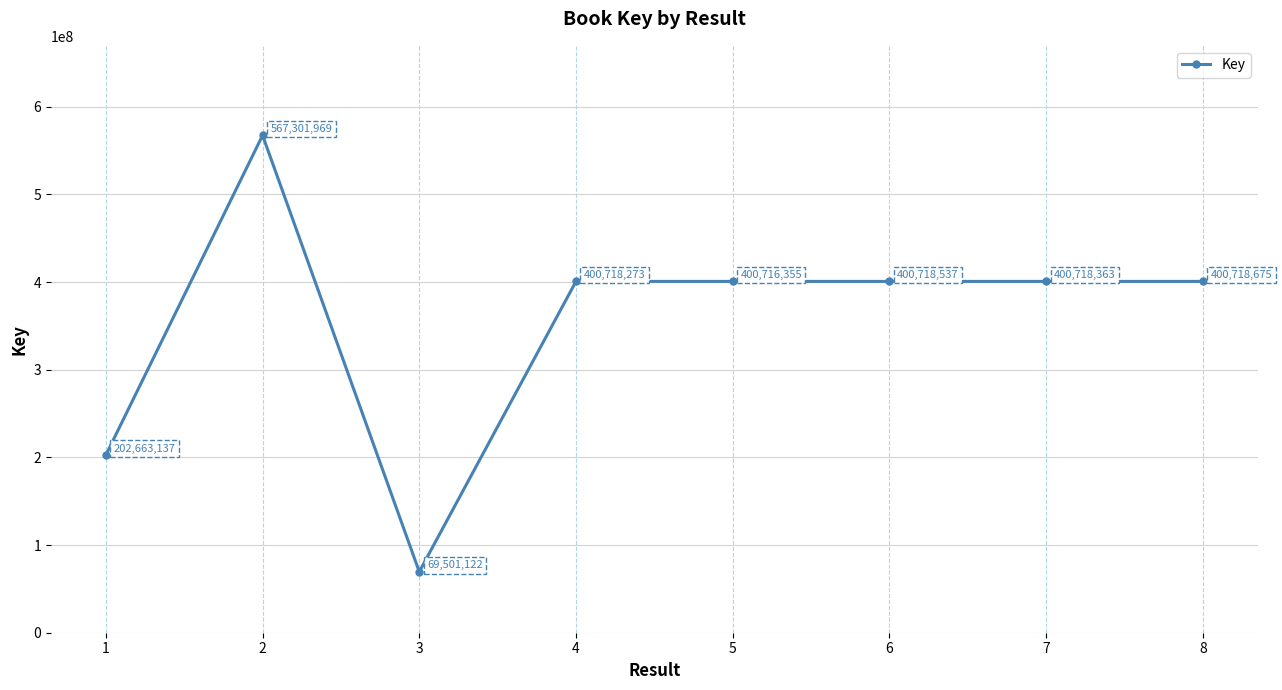

Reading left to right, list all the values displayed in this chart.

202663137	567301969	69501122	400718273	400716355	400718537	400718363	400718675